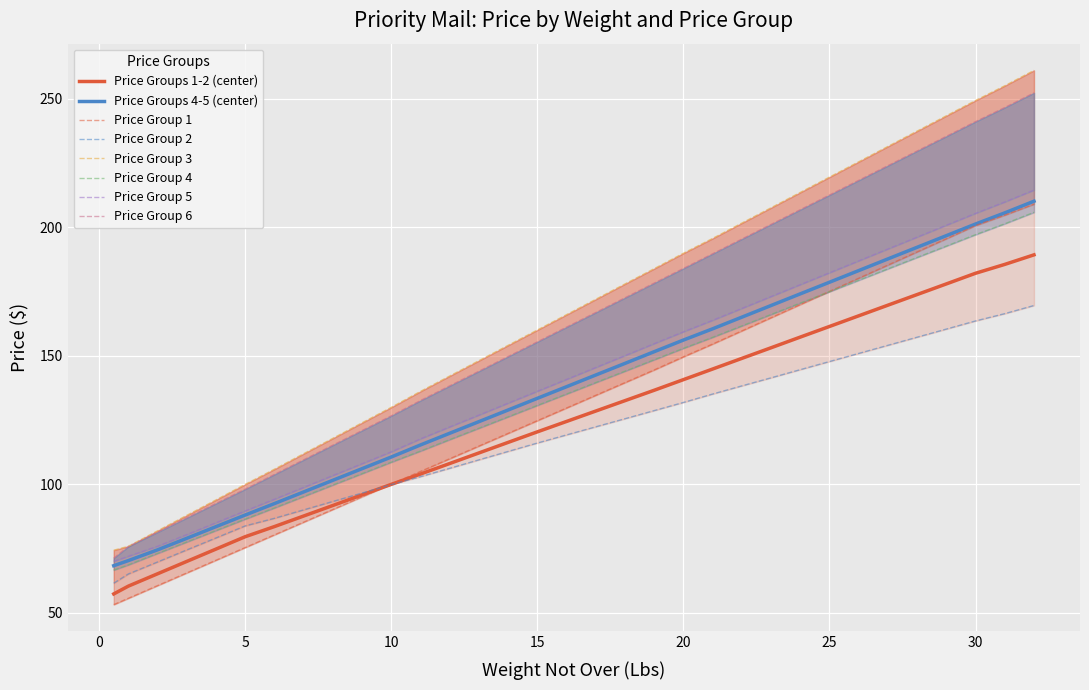

At which label does Price Group 4 reach its peak?

32